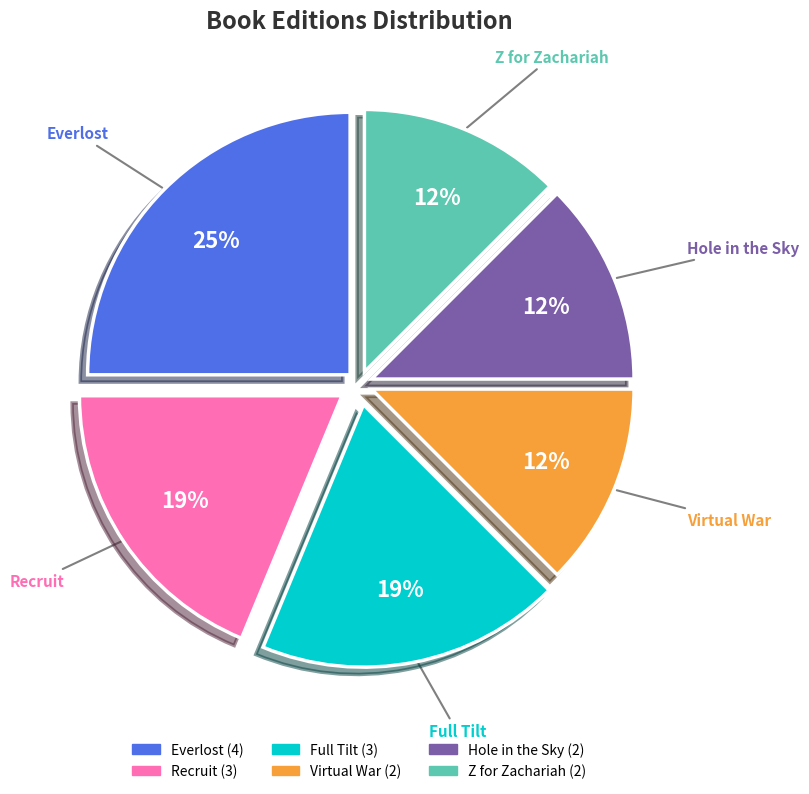

What is the largest slice in the pie chart?

Everlost